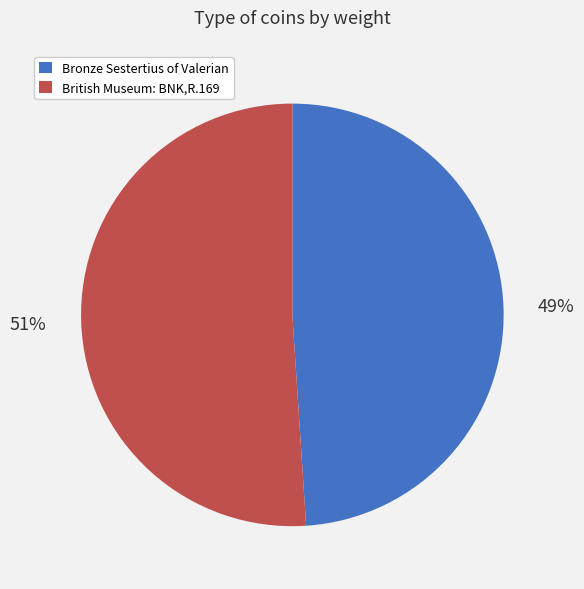

To the nearest percent, what percentage of the pie is Bronze Sestertius of Valerian?

49%